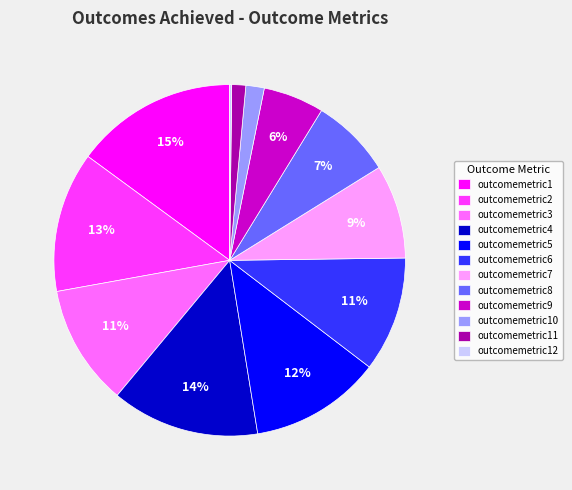

Which has a higher value, outcomemetric7 or outcomemetric6?

outcomemetric6